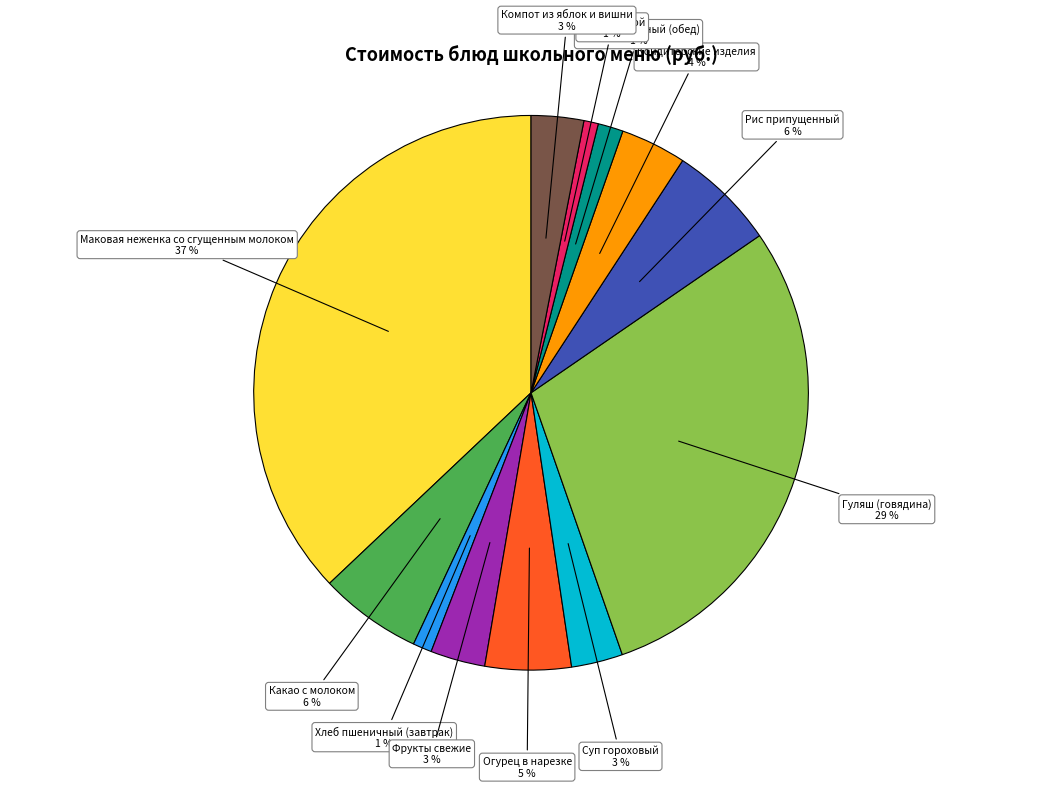

Which category has the biggest portion of the pie?

Маковая неженка со сгущенным молоком